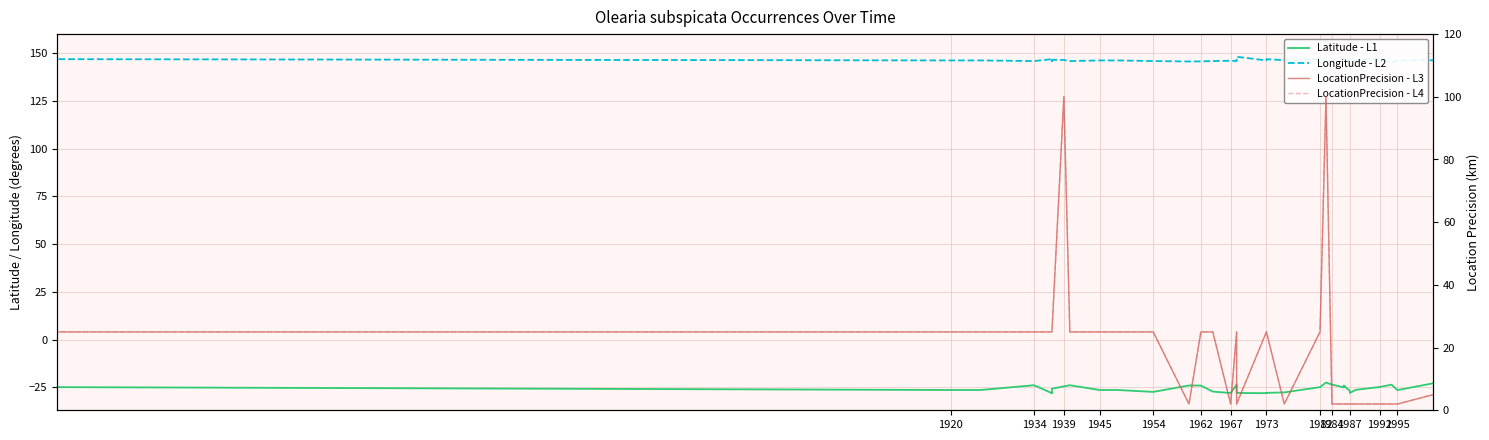

At how many categories does at least one series exceed 74?

40